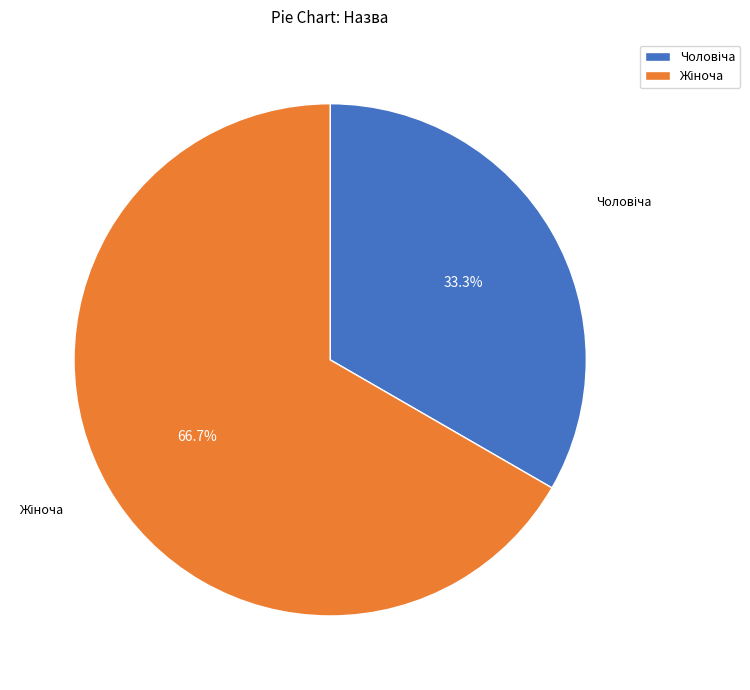

Is there a majority slice in this chart?

Yes